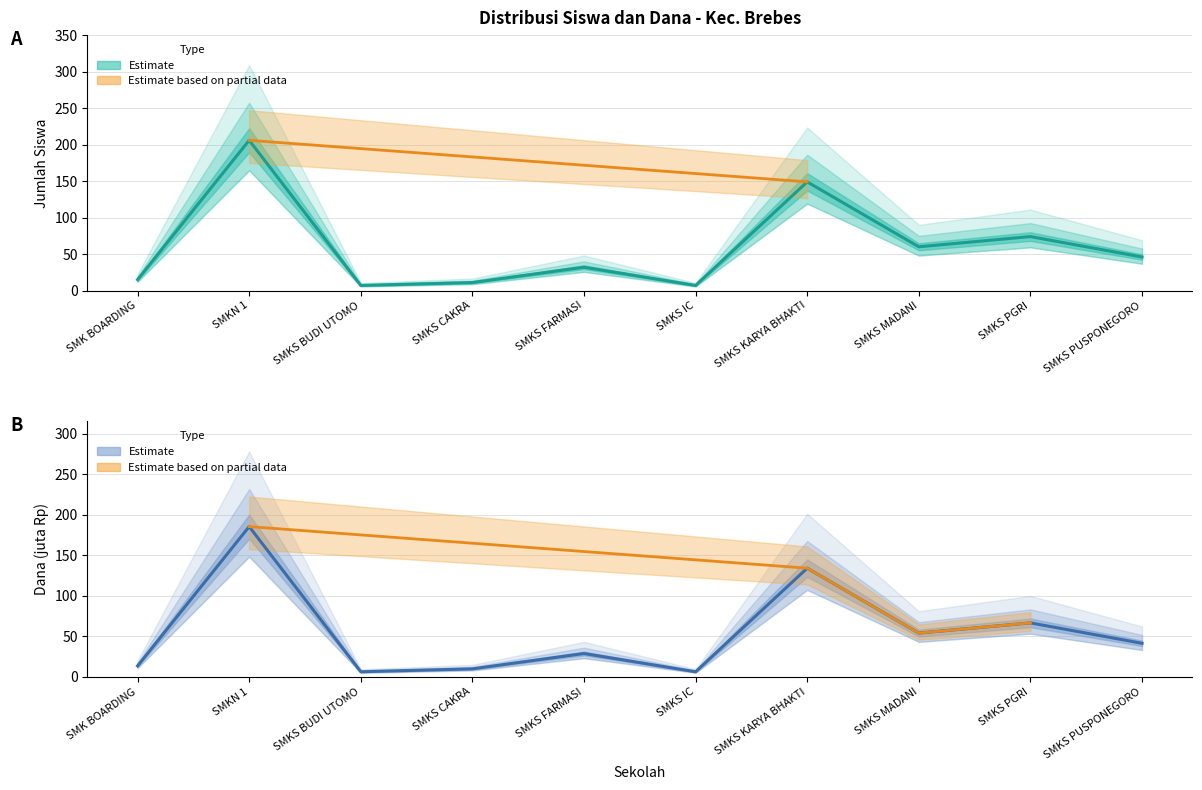

At which category does the chart reach its minimum across all series?

SMKS BUDI UTOMO